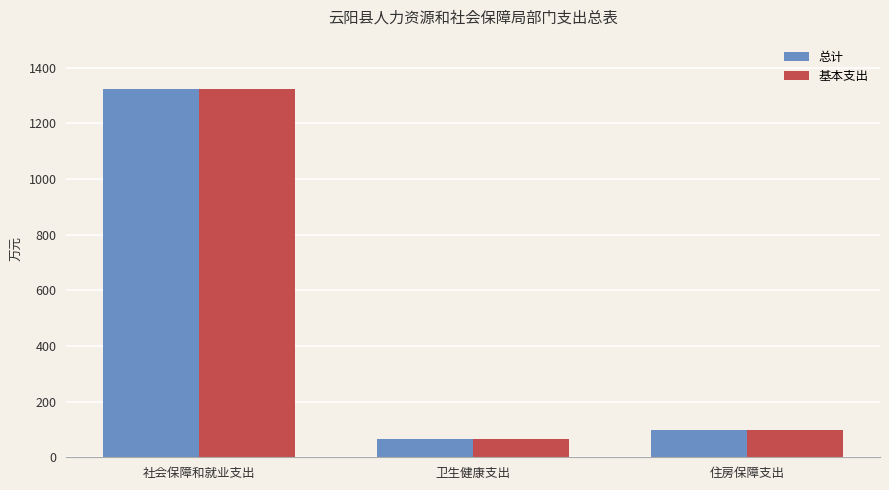

List the labels in order of 基本支出 value, smallest first.

卫生健康支出, 住房保障支出, 社会保障和就业支出